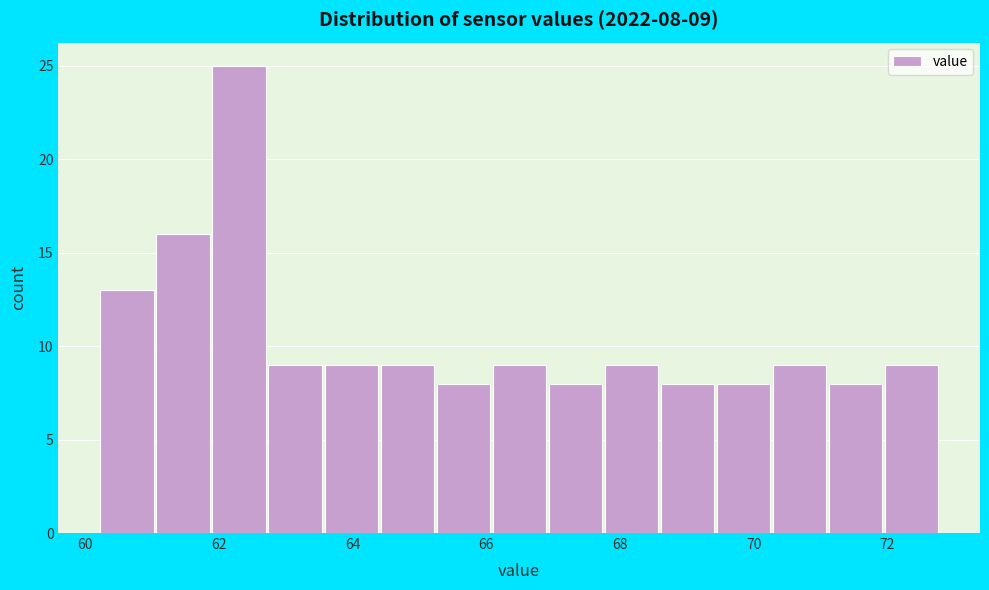

Over which range of the x-axis is the bar tallest?

62.0 to 62.8